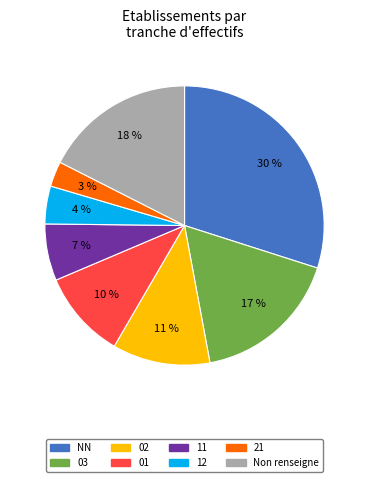

The 01 slice represents 10% of the pie. True or false?

True